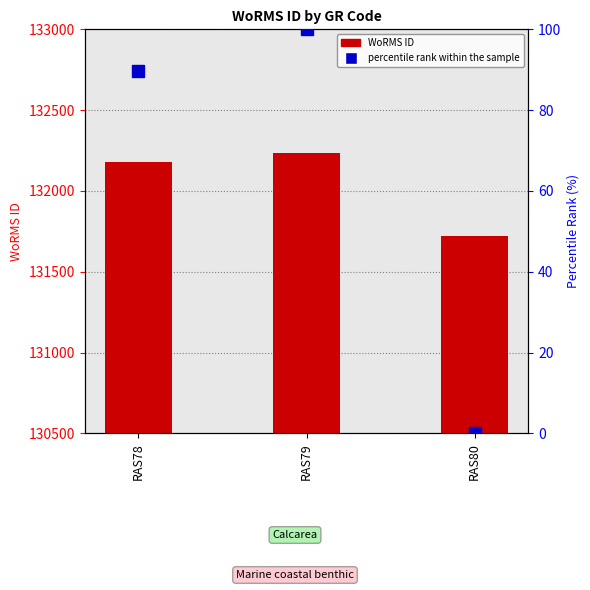

Which series has the widest spread of values?

WoRMS ID